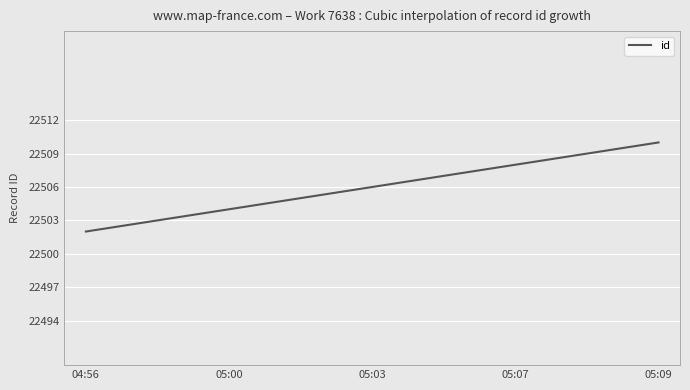

What is the greatest value displayed?

22510.0